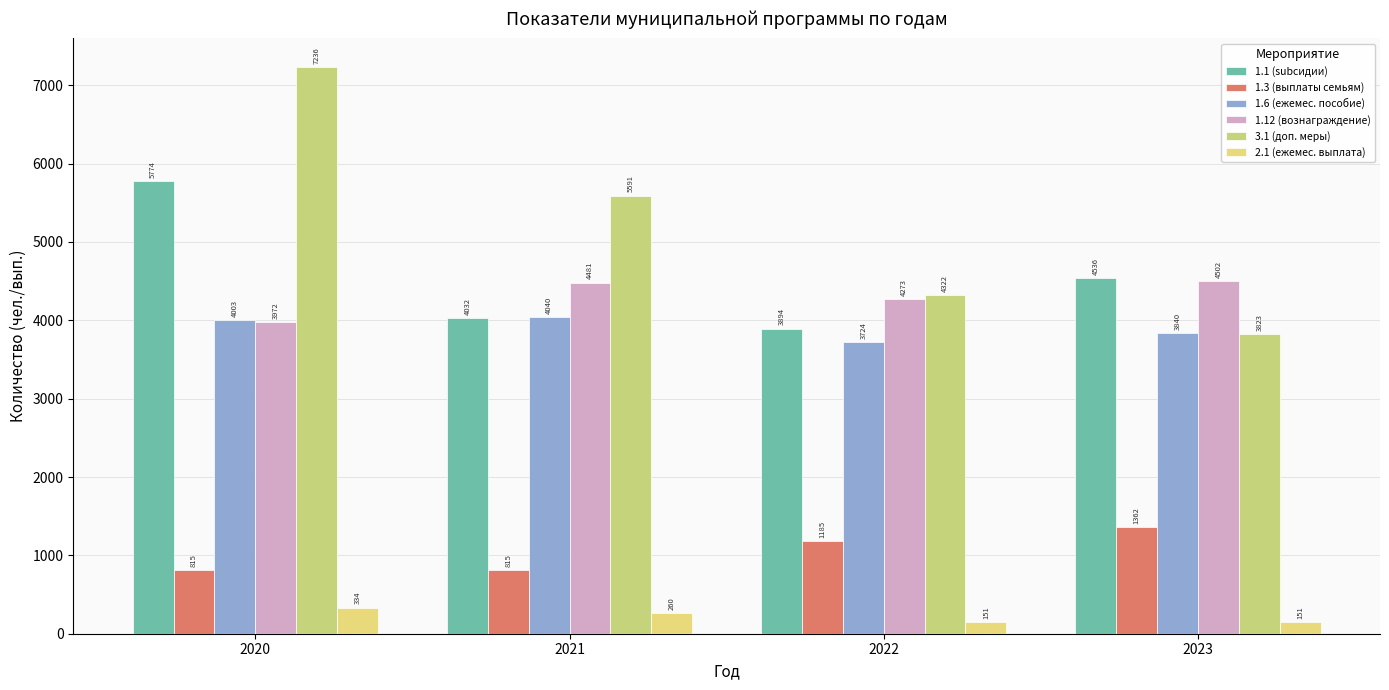

What value does the 1.12 (вознаграждение) series have at 2023?

4502